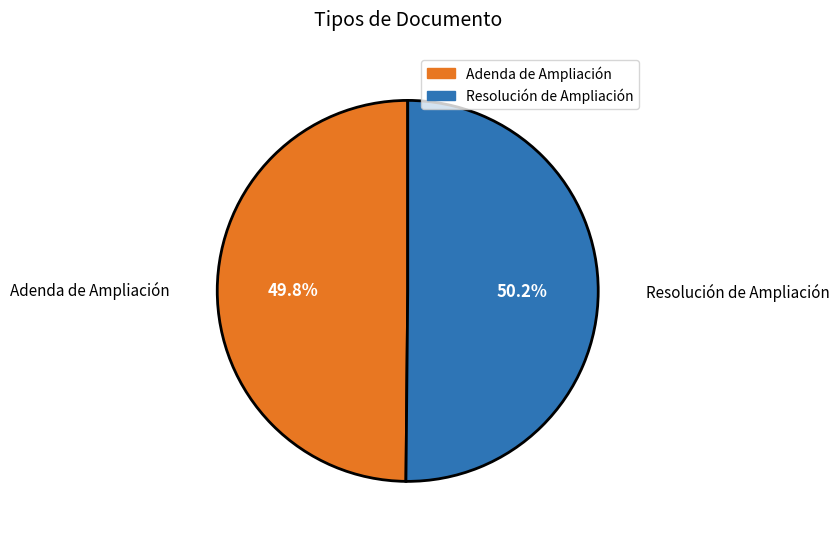

Approximately how many times larger is the value at Resolución de Ampliación compared to Adenda de Ampliación?

1.0